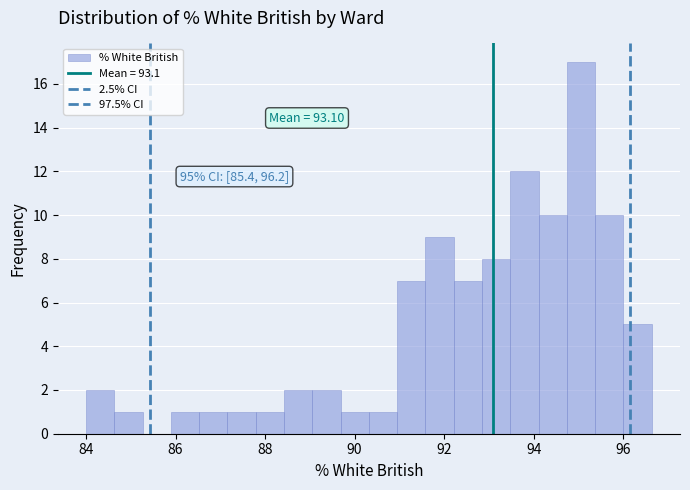

Around what value on the x-axis is the tallest bar? Give the approximate position of its centre, as read against the axis.

95.0